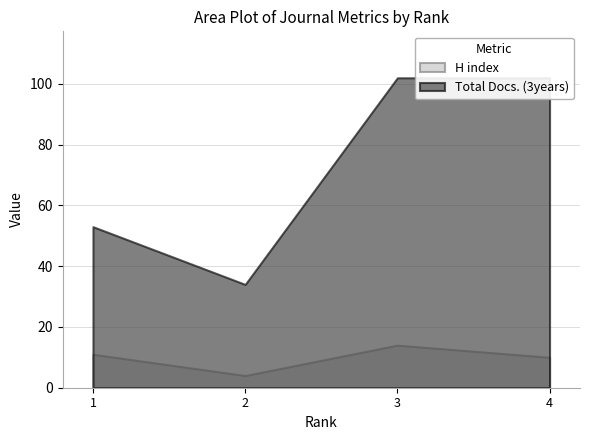

At which label does H index reach its minimum?

2